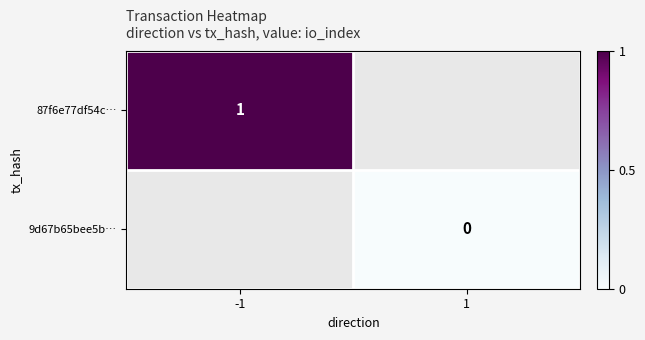

How many distinct data groups are displayed?

2